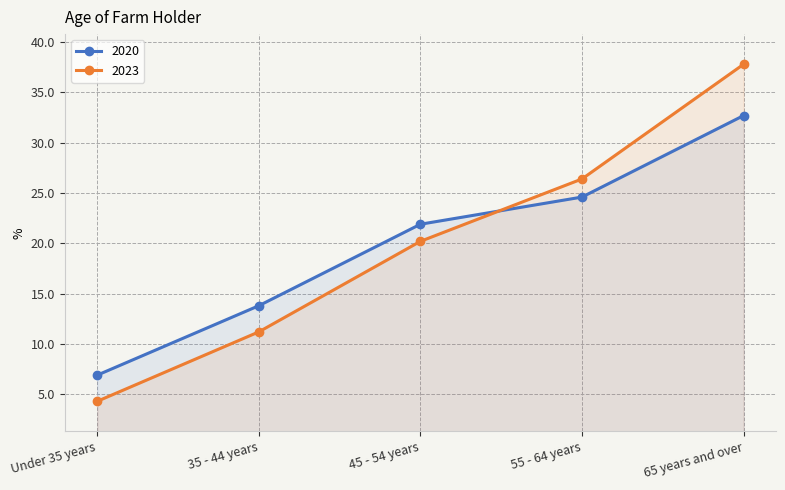

How many lines are shown in the chart?

2